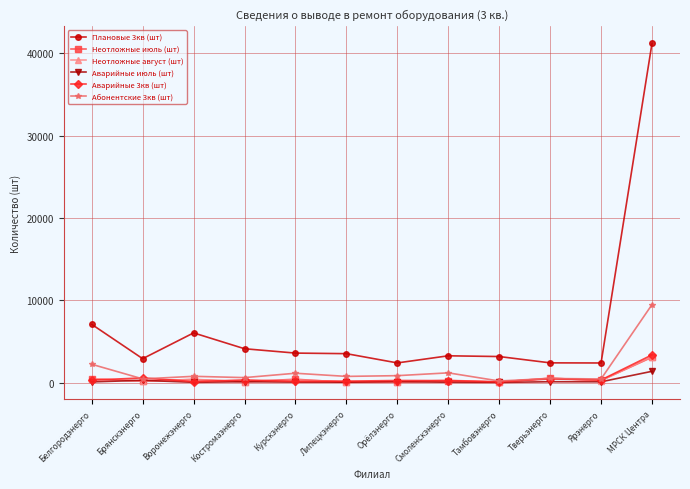

Where is the first local maximum for Плановые 3кв (шт)?

Воронежэнерго